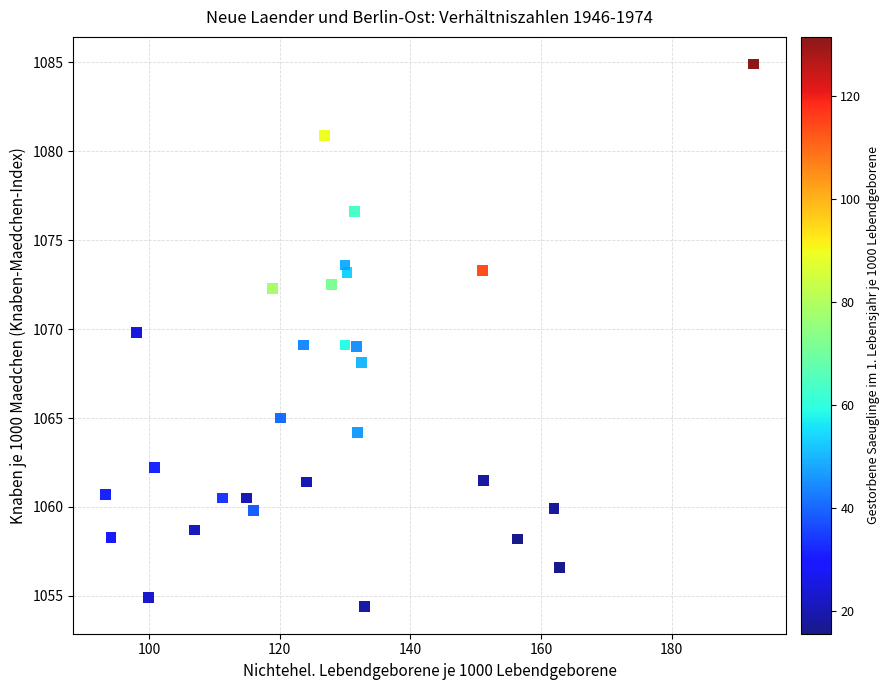

What is the range of X values (max minus min)?

99.1